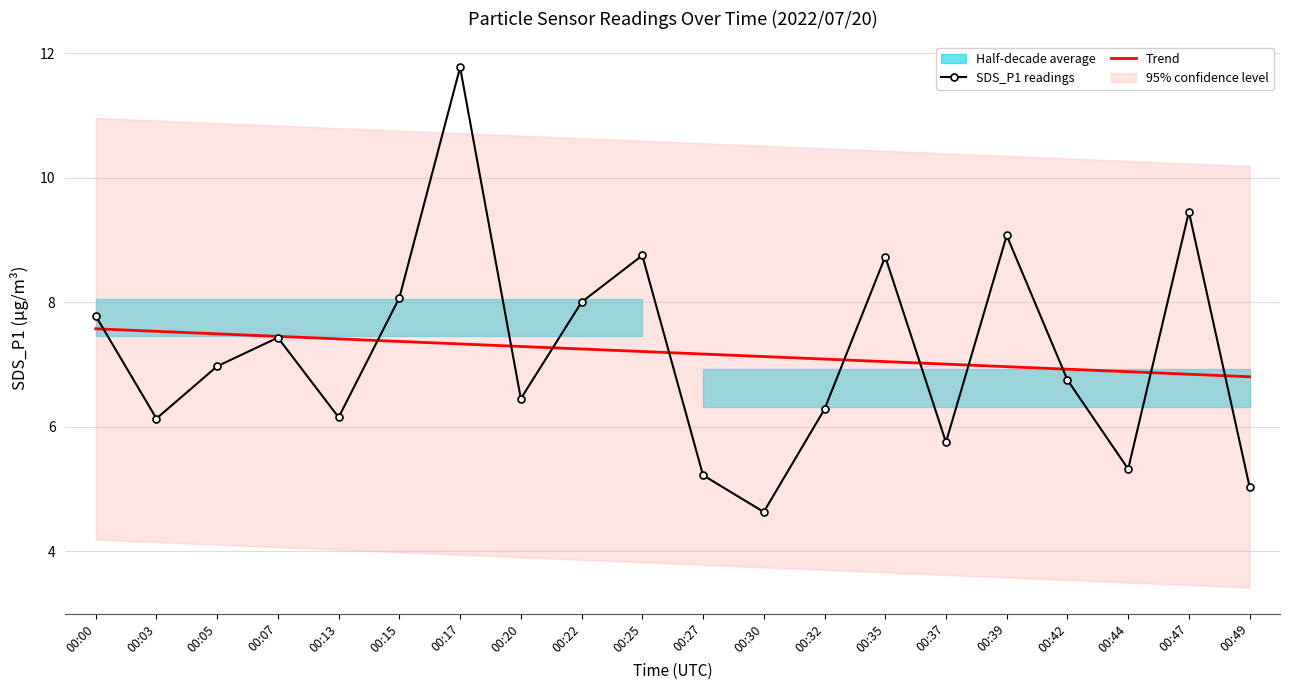

What is the value of the SDS_P1 readings point at the 17th from the left?

6.8